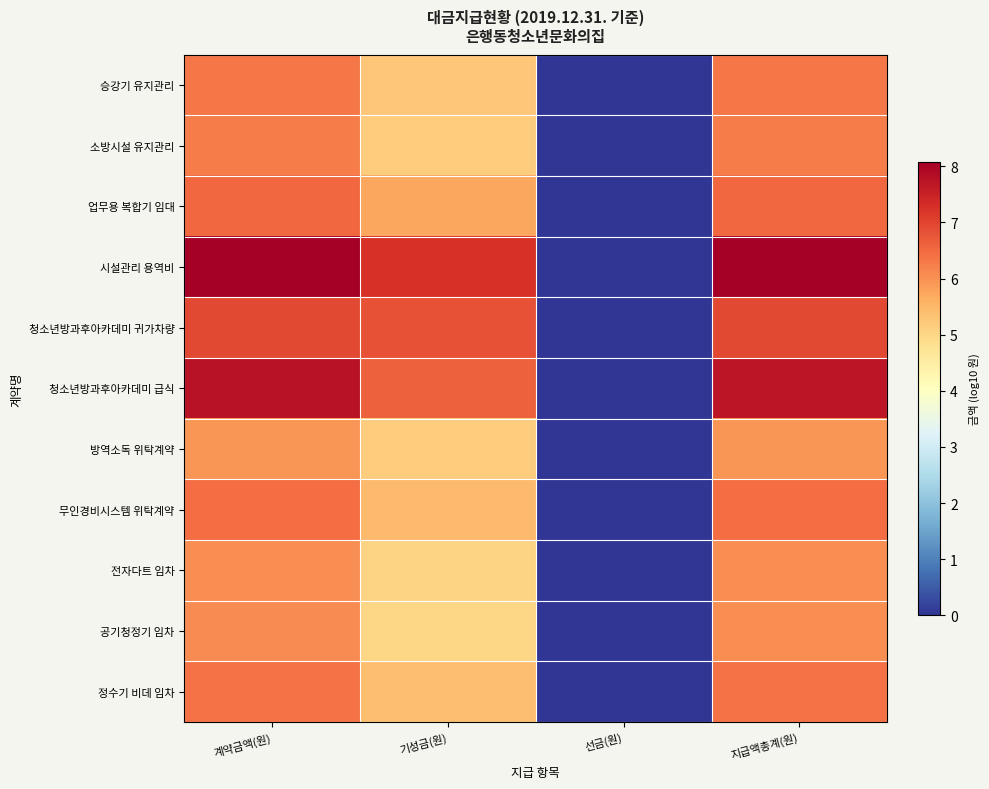

How many series are shown in this chart?

11